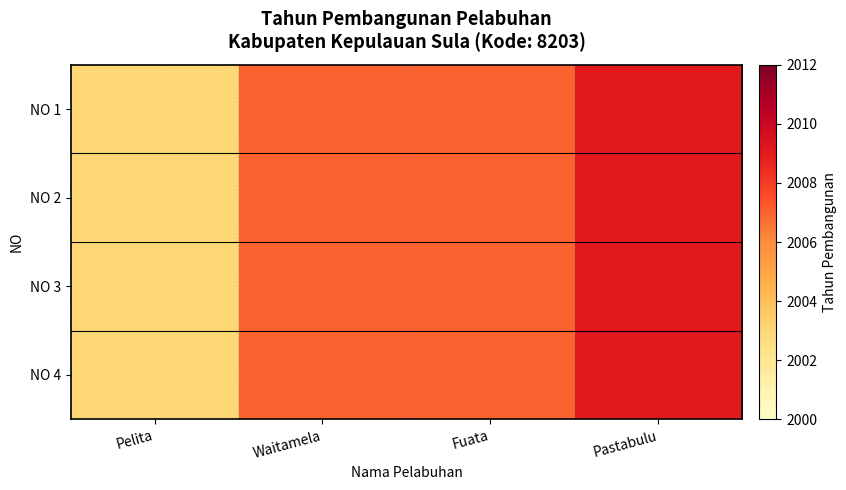

Which series has the largest range (max minus min)?

NO 1